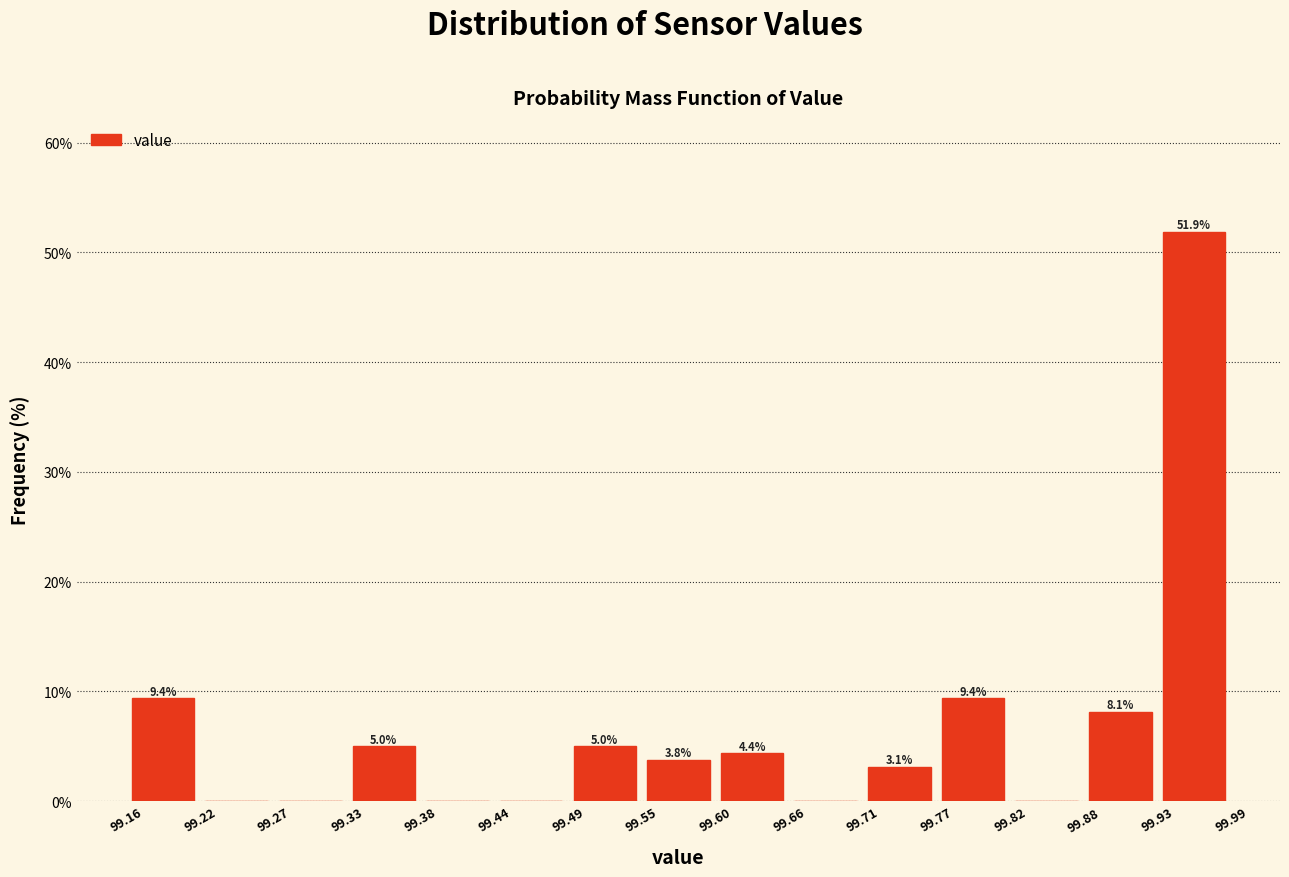

Over which range of the x-axis is the bar tallest?

99.93 to 99.99